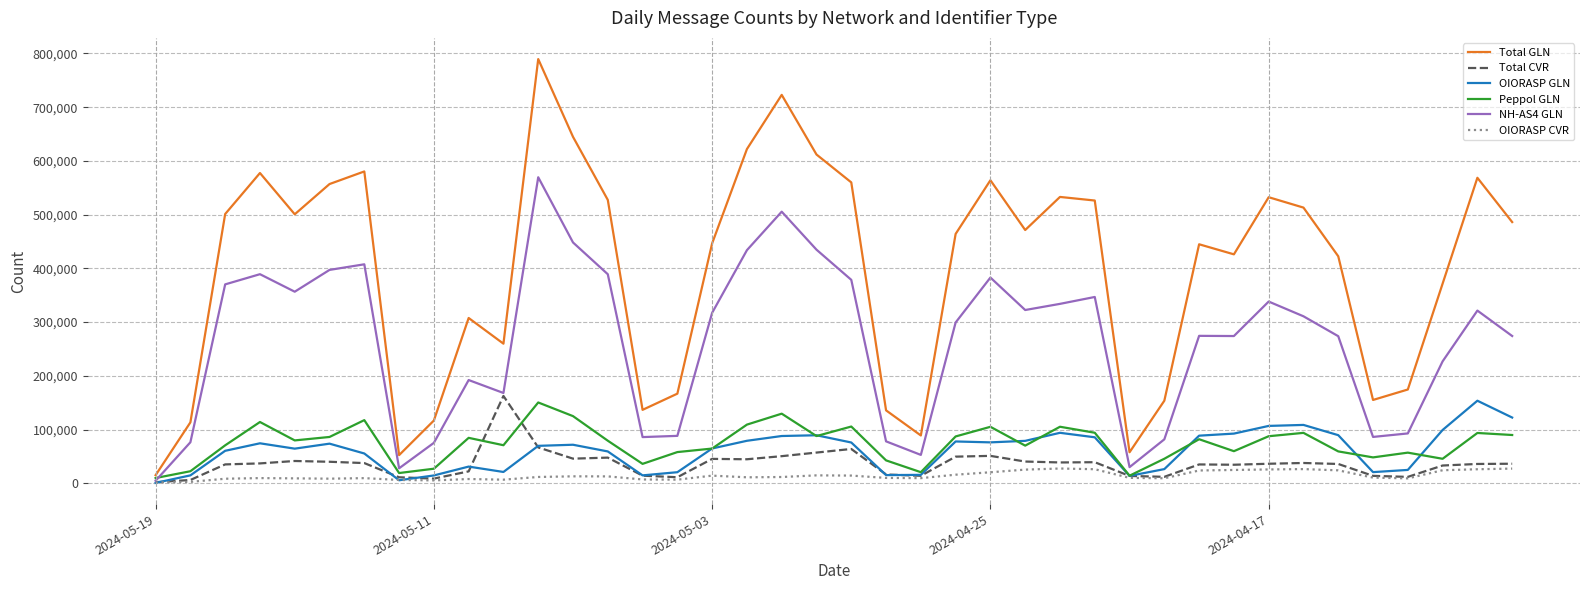

What are all the series names shown in the legend?

Total GLN, Total CVR, OIORASP GLN, Peppol GLN, NH-AS4 GLN, OIORASP CVR